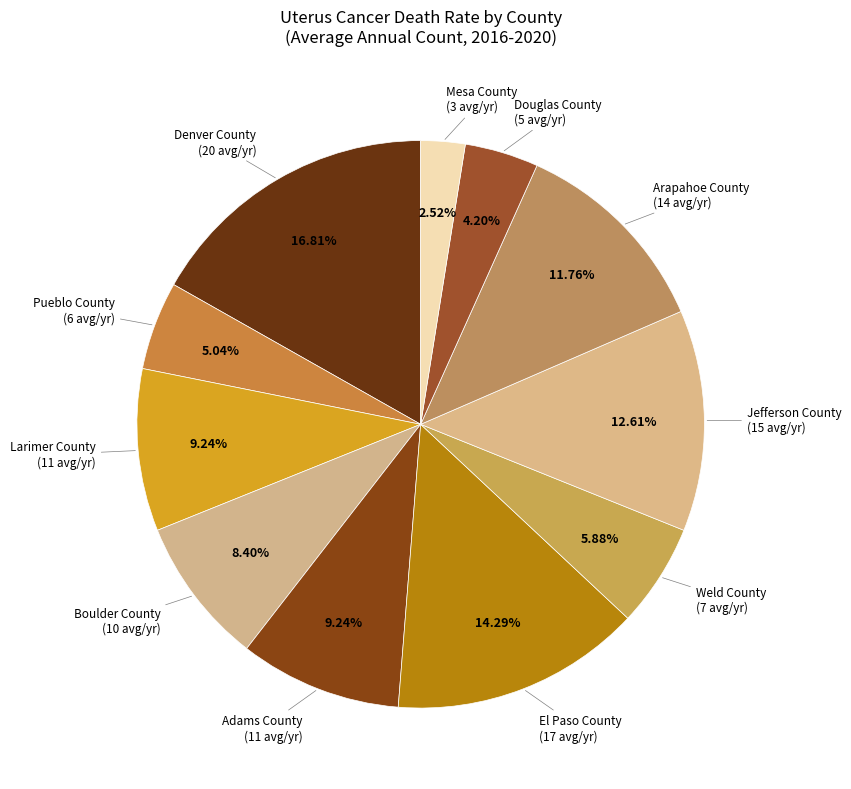

How many slices are in this pie chart?

11